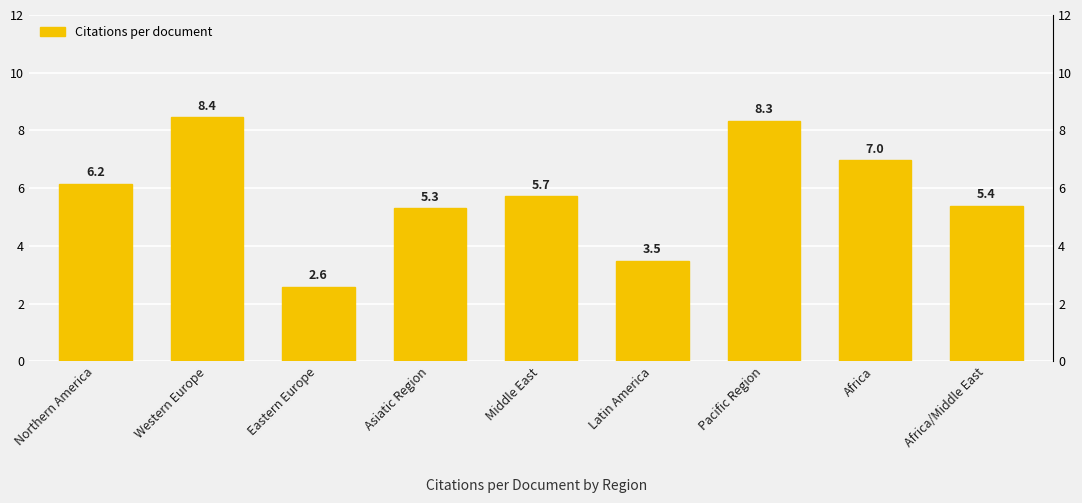

True or false: the data shows 1.1 at Latin America.

False